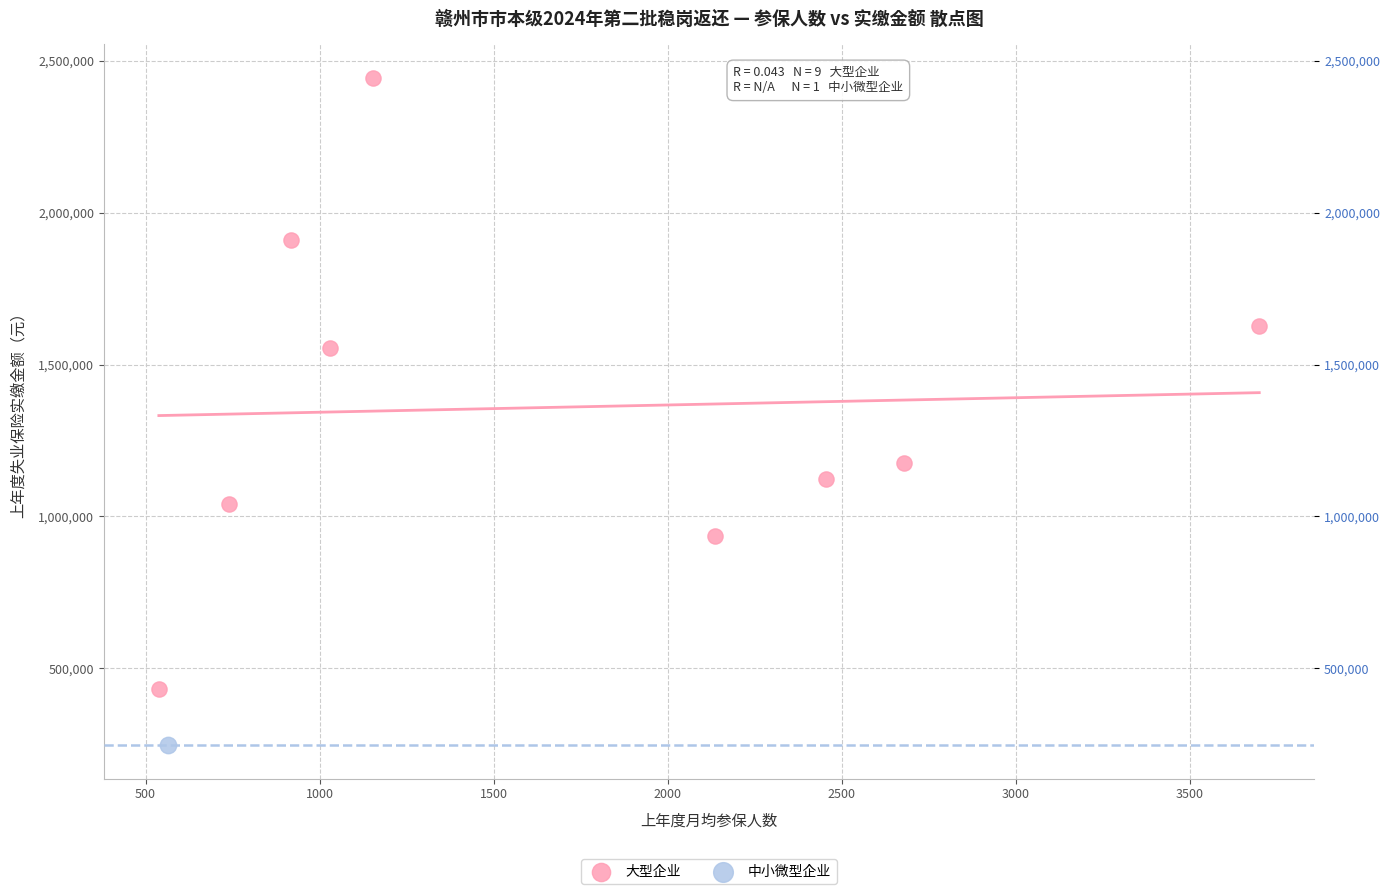

What are all the series names shown in the legend?

大型企业, 中小微型企业